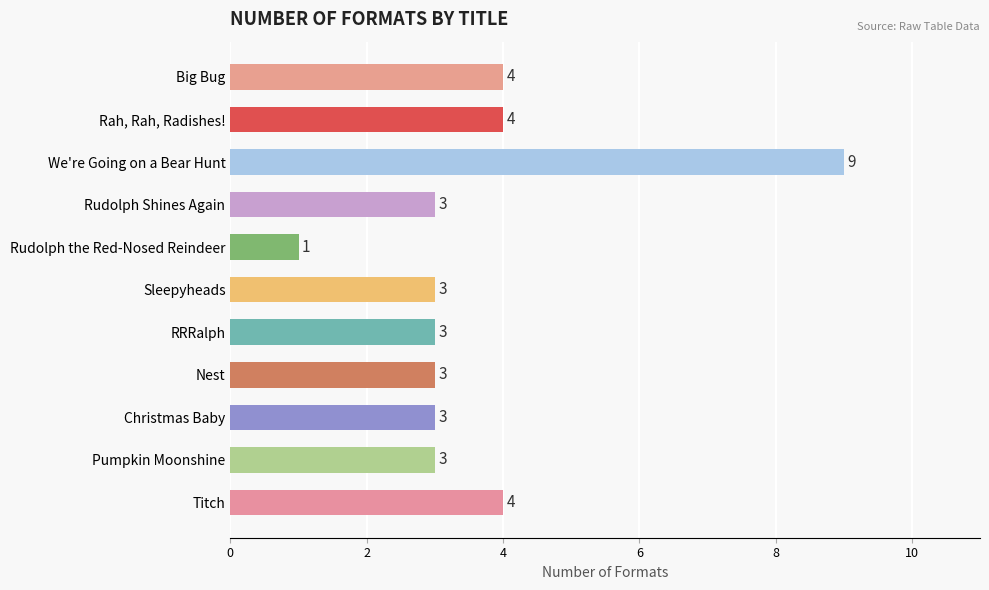

What is the maximum value shown in the chart?

9